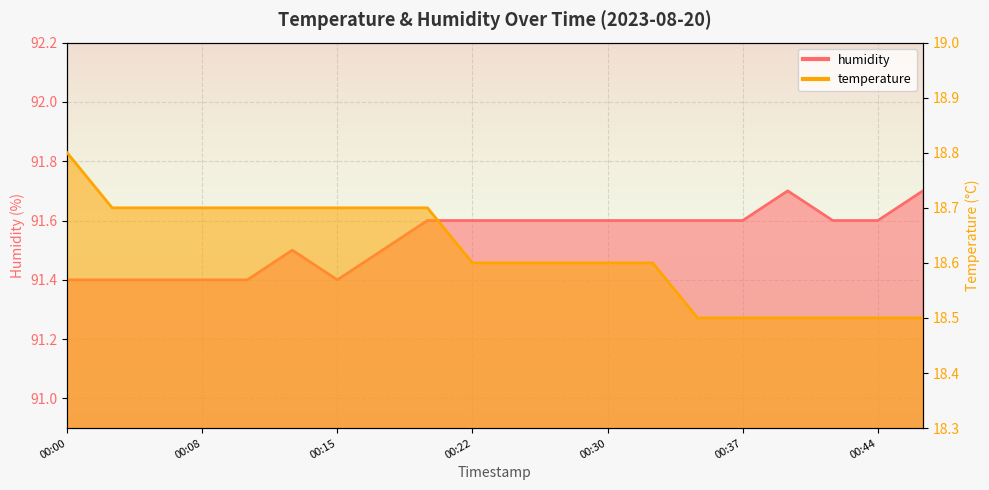

Does the chart display data point markers on the line(s)?

No